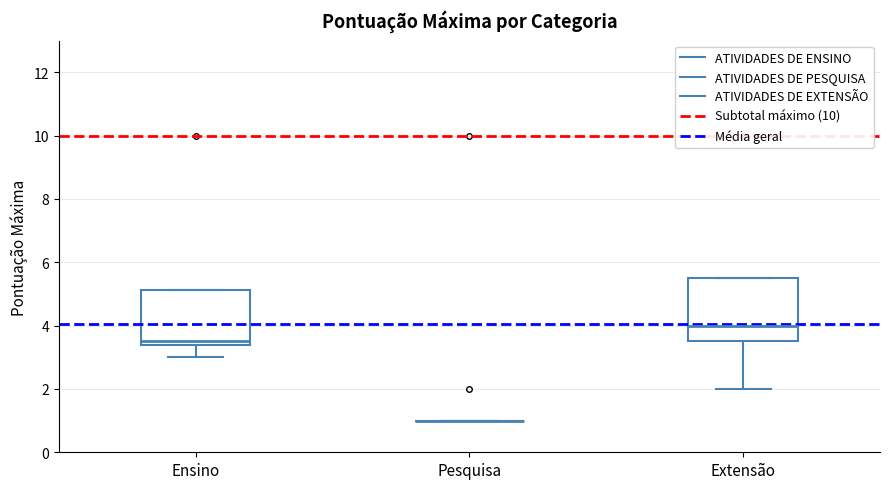

Reading left to right, transcribe this box plot: for each box, give where its median line is, the range the box spans, and where its two whiskers end, as read against the y-axis. The values are not printed on the chart, so give them approximately, as read against the axis.

Ensino: median 3.6, box 3.4 to 5.2, whiskers 3.0 to 5.2
Pesquisa: box collapsed to a line at 1.0, whiskers 1.0 to 1.0
Extensão: median 4.0, box 3.6 to 5.6, whiskers 2.0 to 5.6